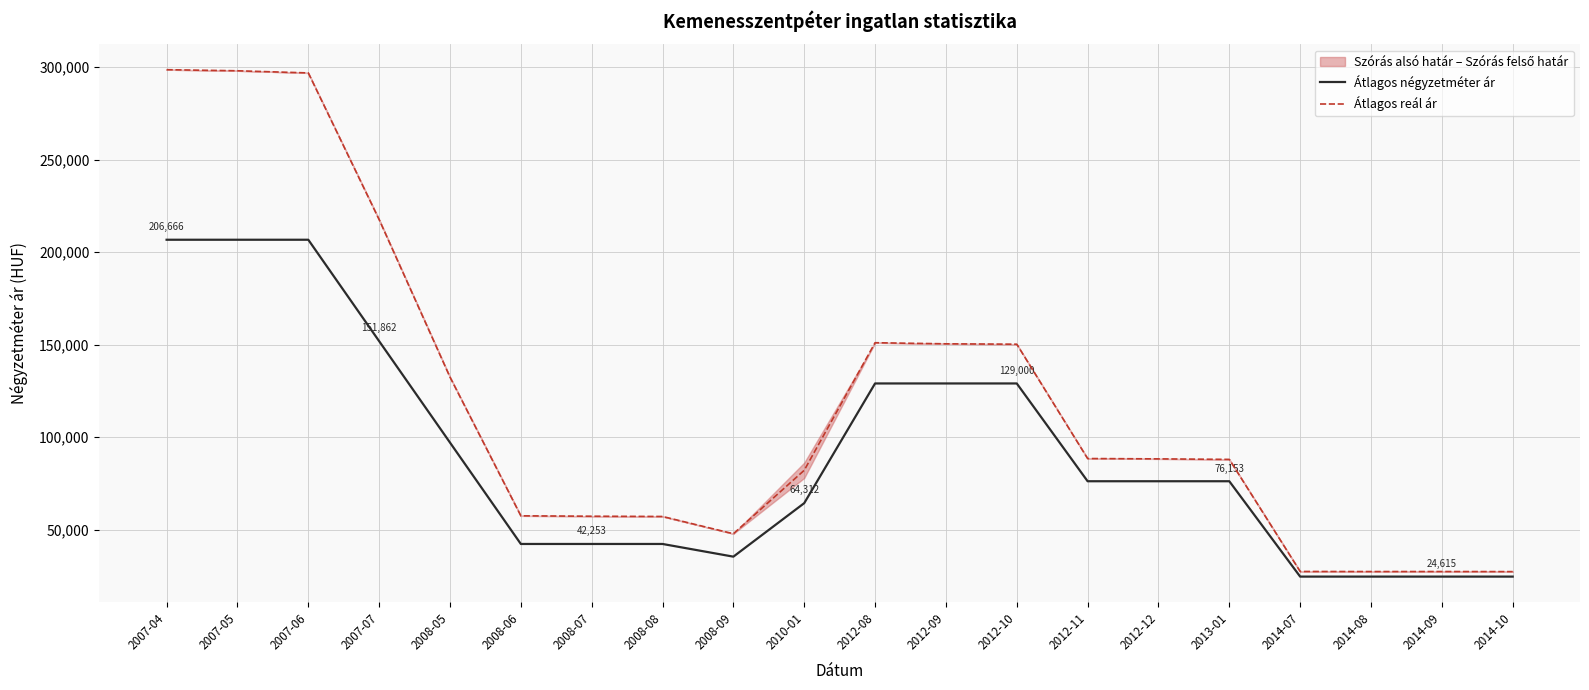

How many categories are shown in the chart?

20